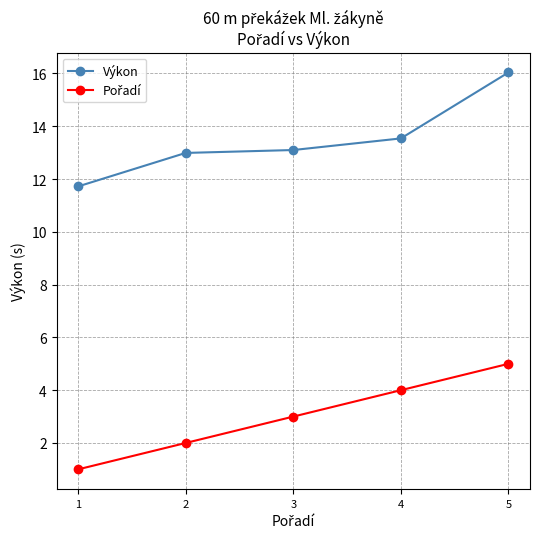

What is the minimum value for Výkon?

11.7